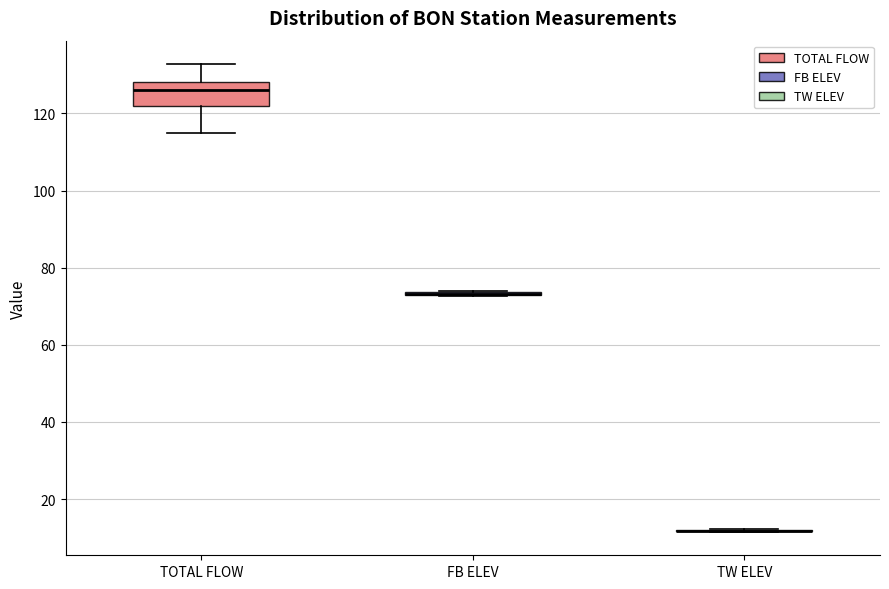

Comparing the boxes themselves (not the whiskers), which one is the tallest?

TOTAL FLOW